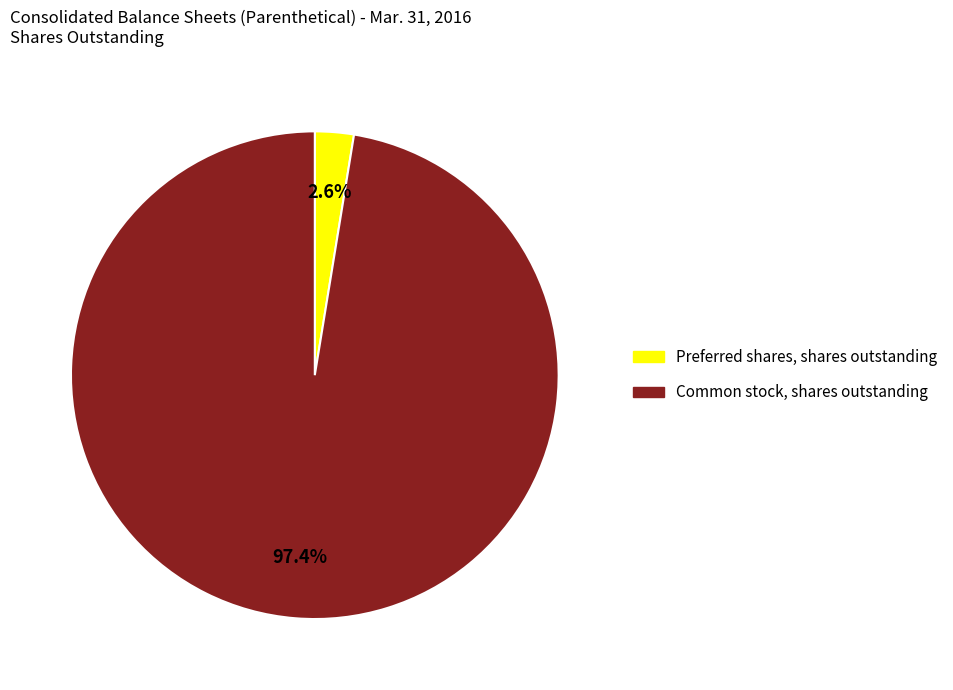

How many segments does this pie chart have?

2